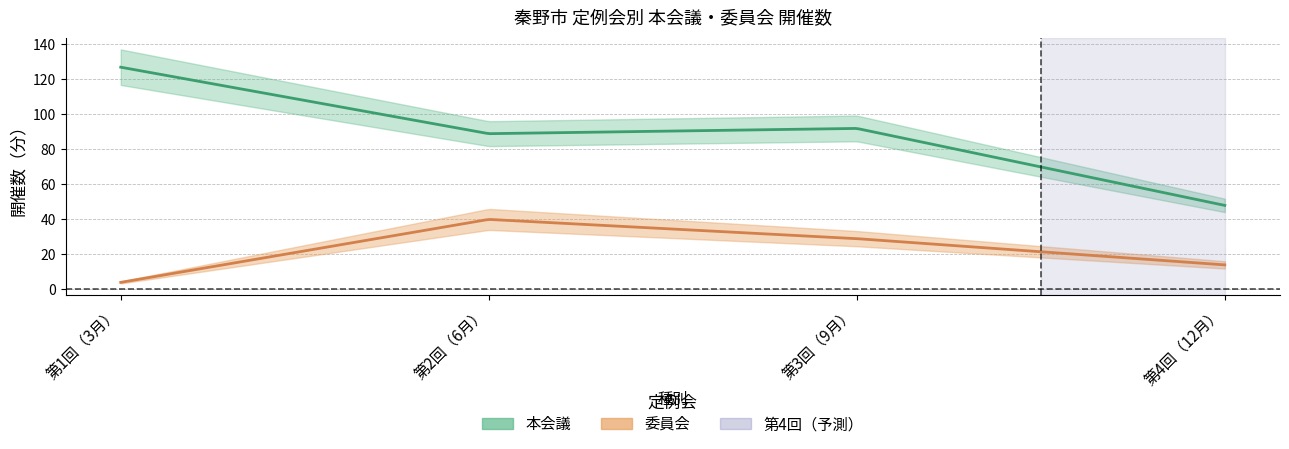

Rank the series by their maximum value, from lowest to highest.

委員会, 本会議